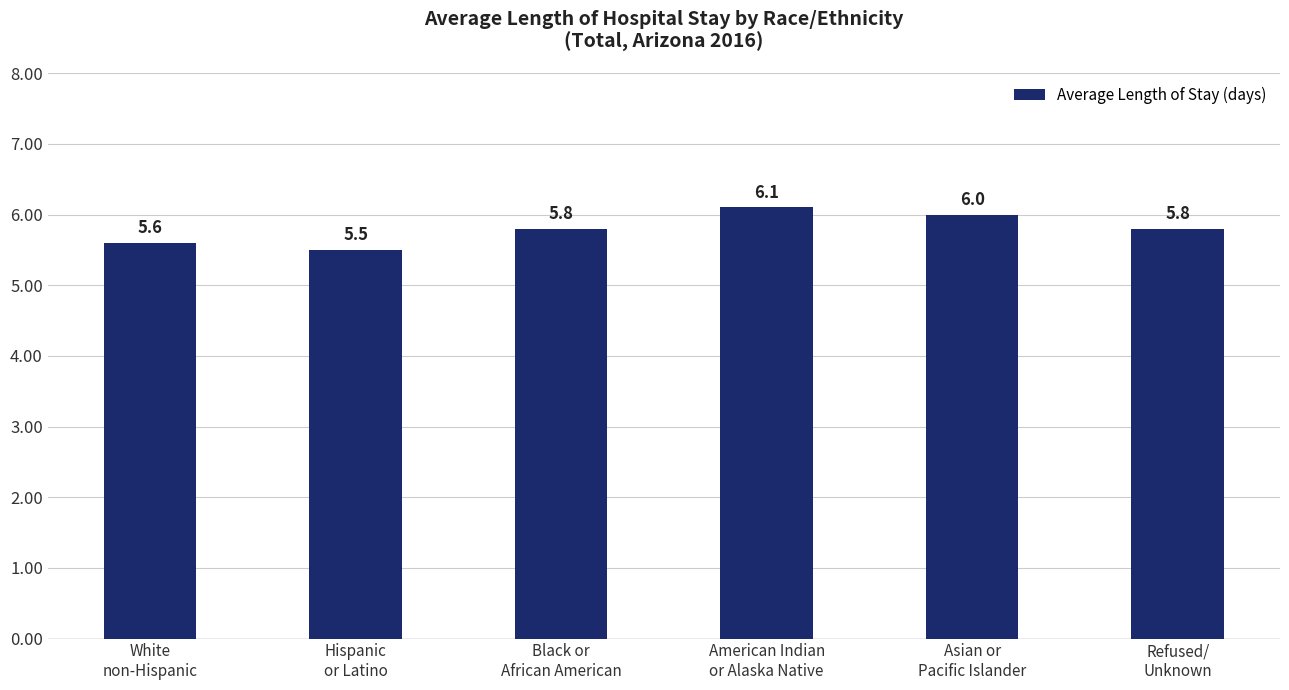

What is the value of the 4th bar from the left?

6.1